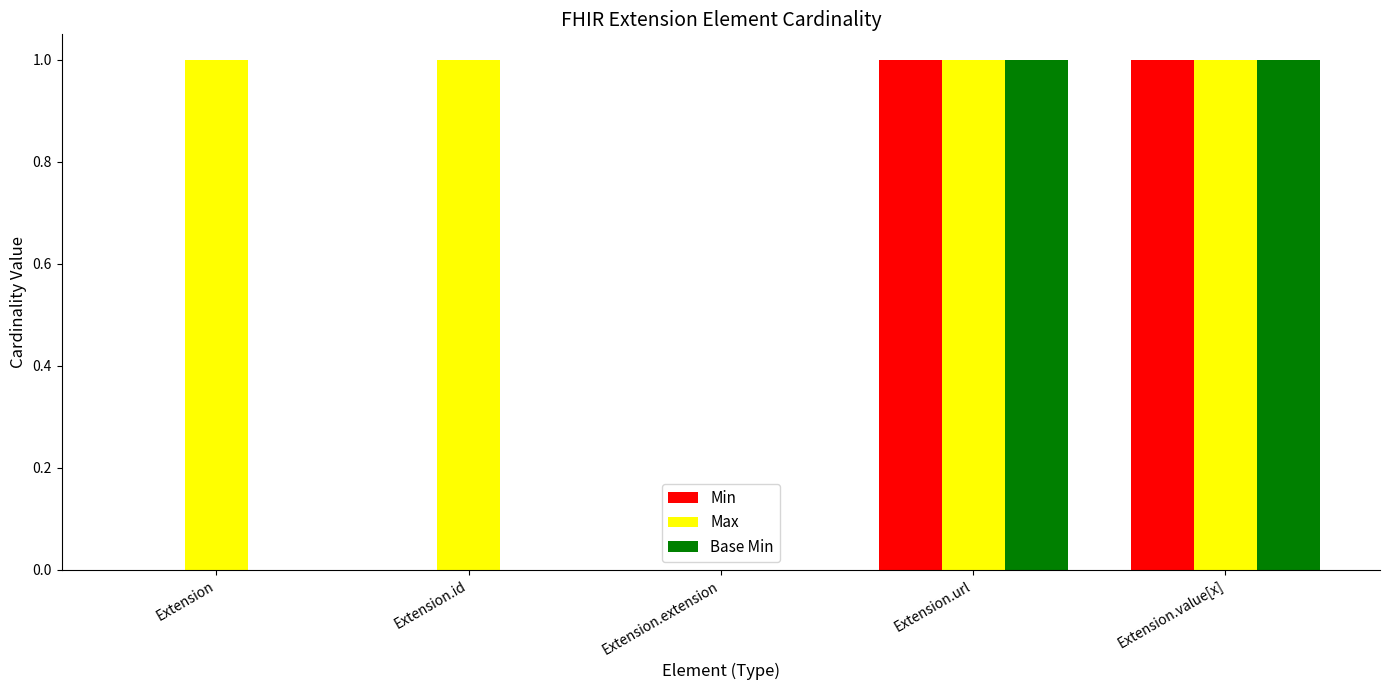

Are the bars grouped side by side (vs. stacked)?

Yes